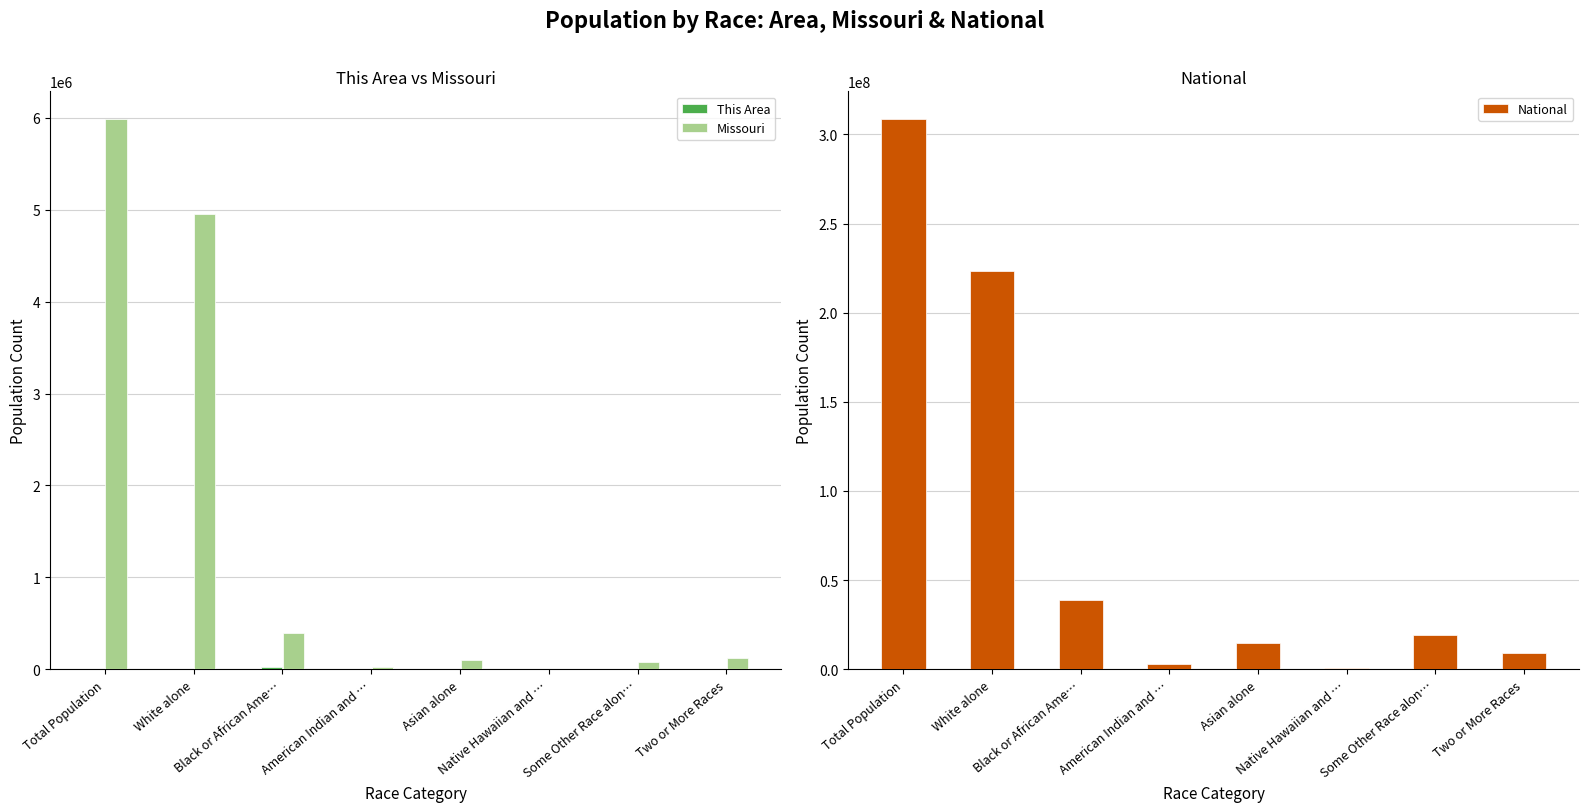

Is the value of Missouri at American Indian and … greater than the value of National at Asian alone?

No